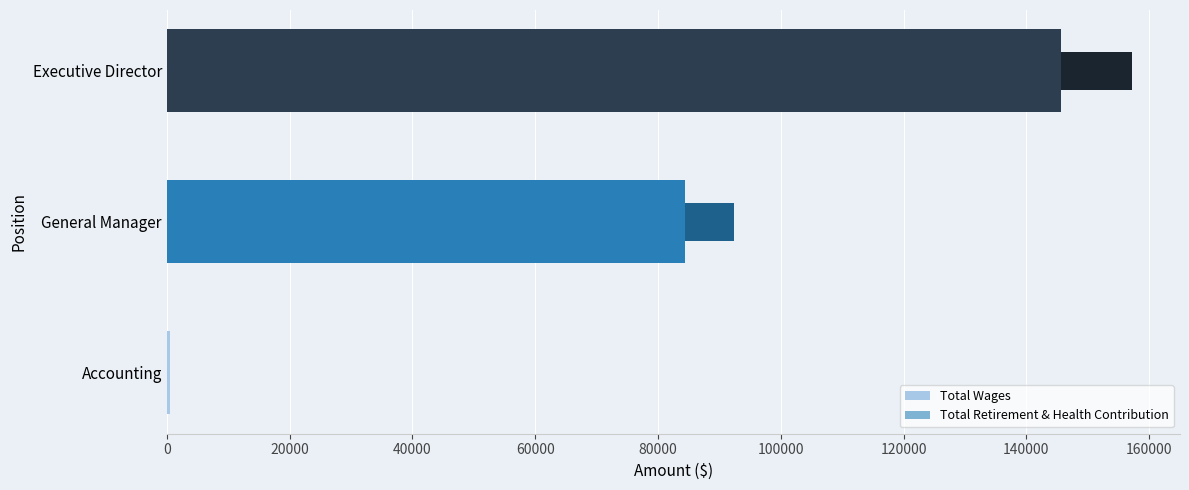

What value does the Total Wages series have at Executive Director?

145600